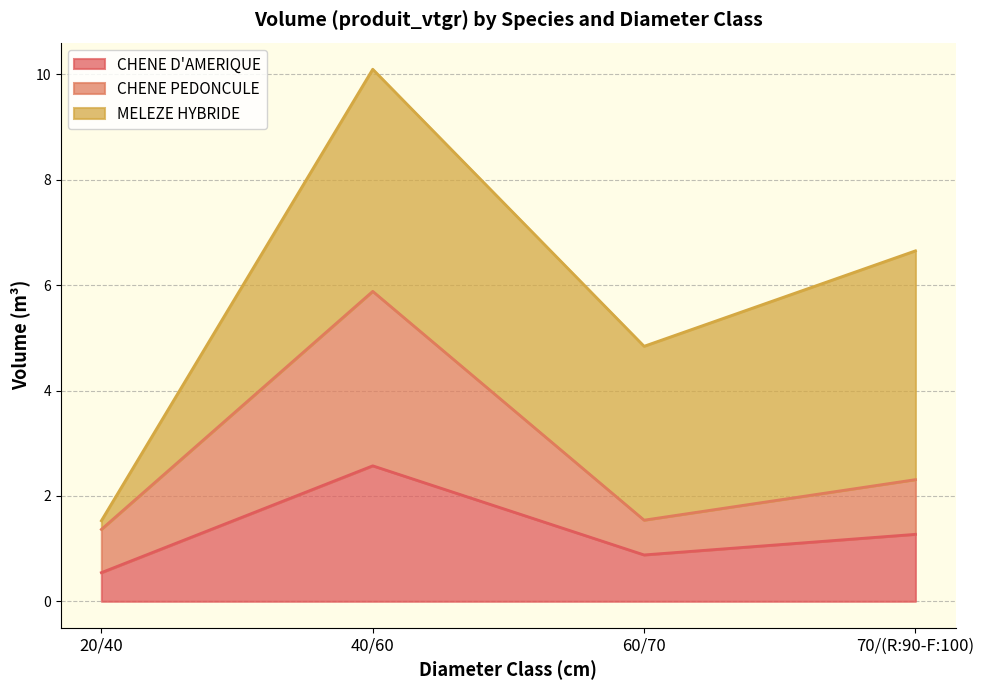

Is it true that CHENE D'AMERIQUE equals 0.9 at 60/70?

True